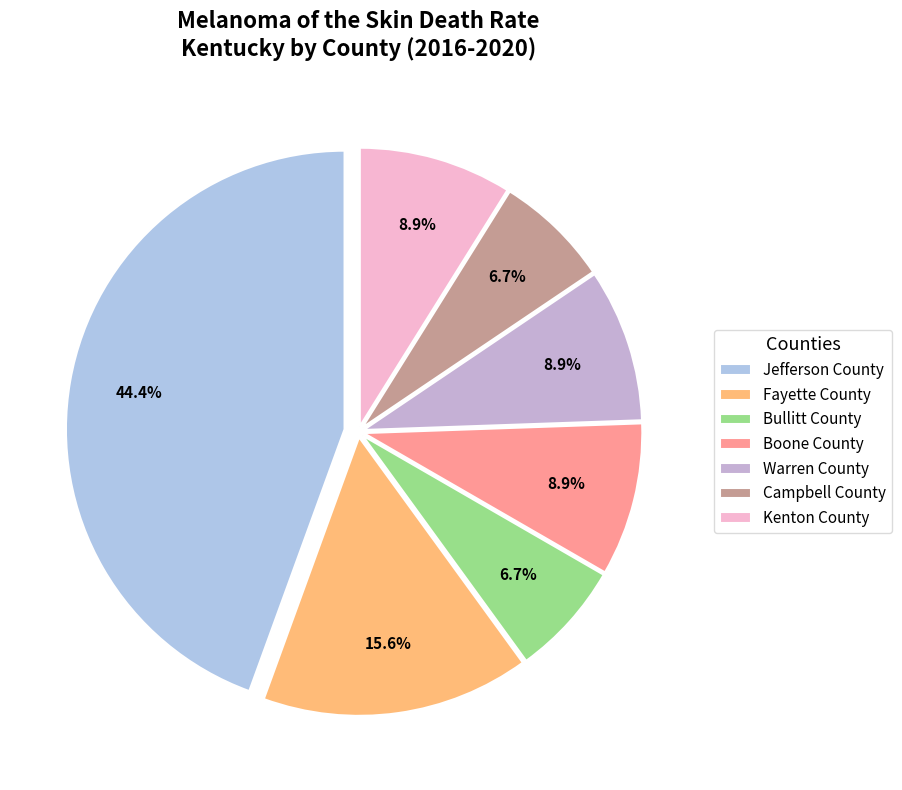

How many segments does this pie chart have?

7